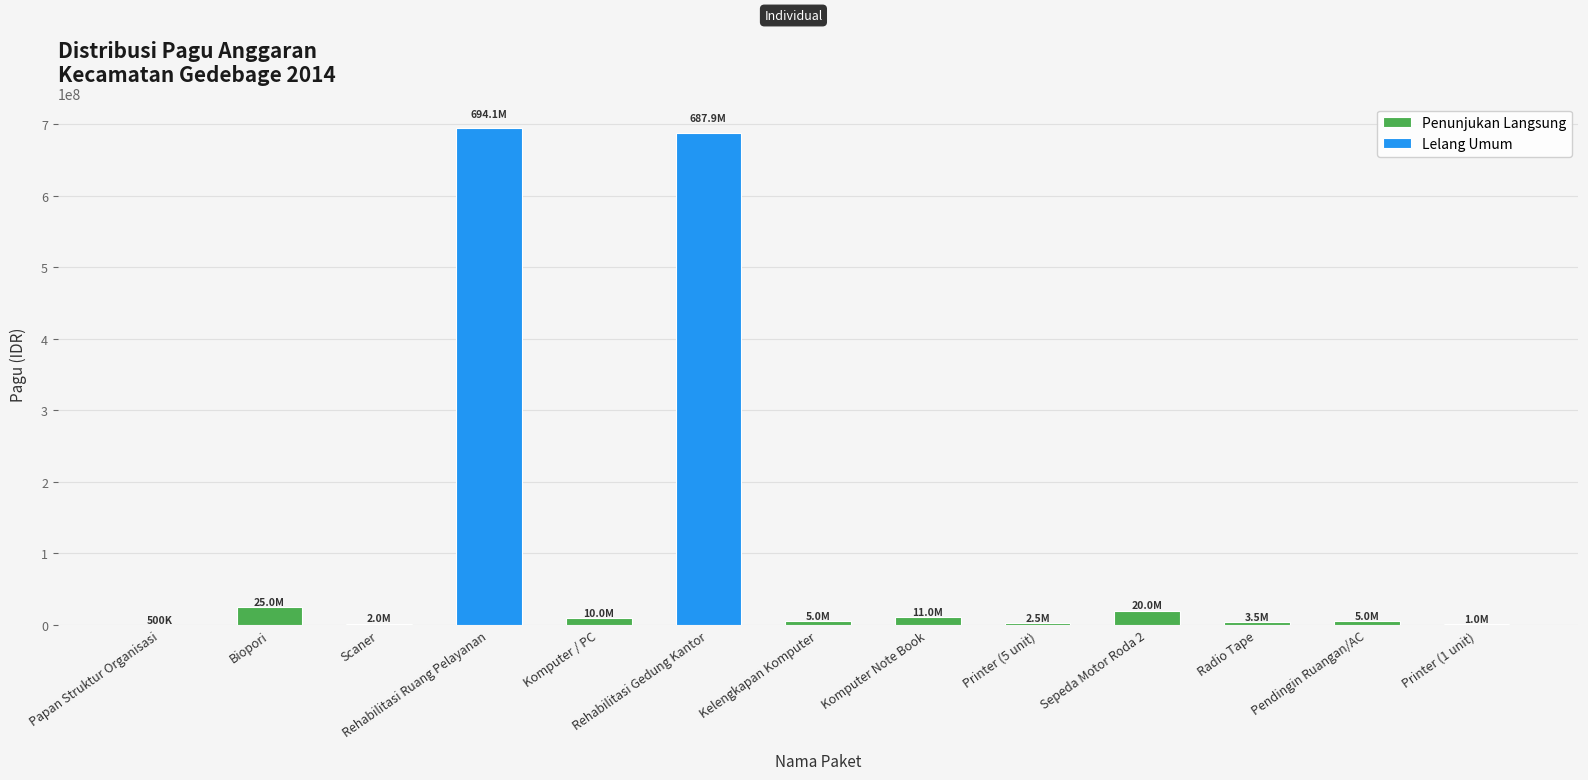

What is the average value?

112884615